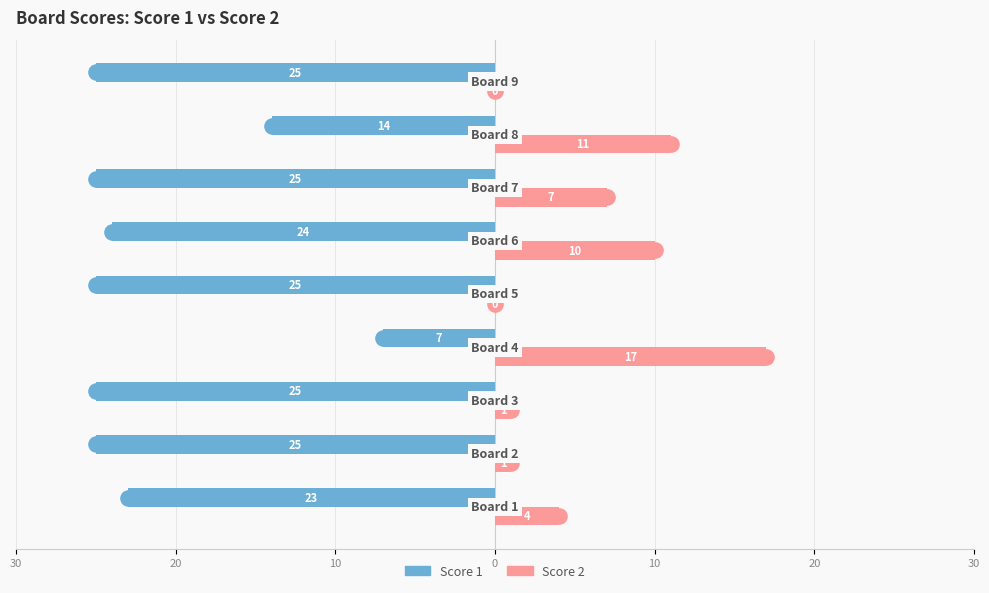

Which series contains the lowest Y value?

Score 1